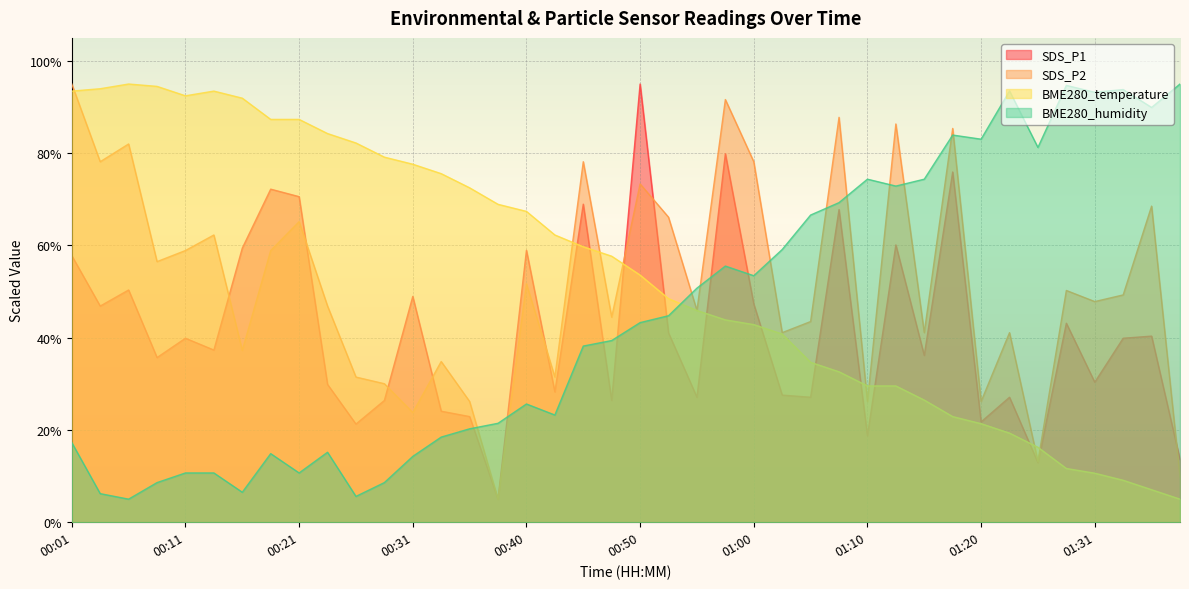

What are all the series names shown in the legend?

SDS_P1, SDS_P2, BME280_temperature, BME280_humidity